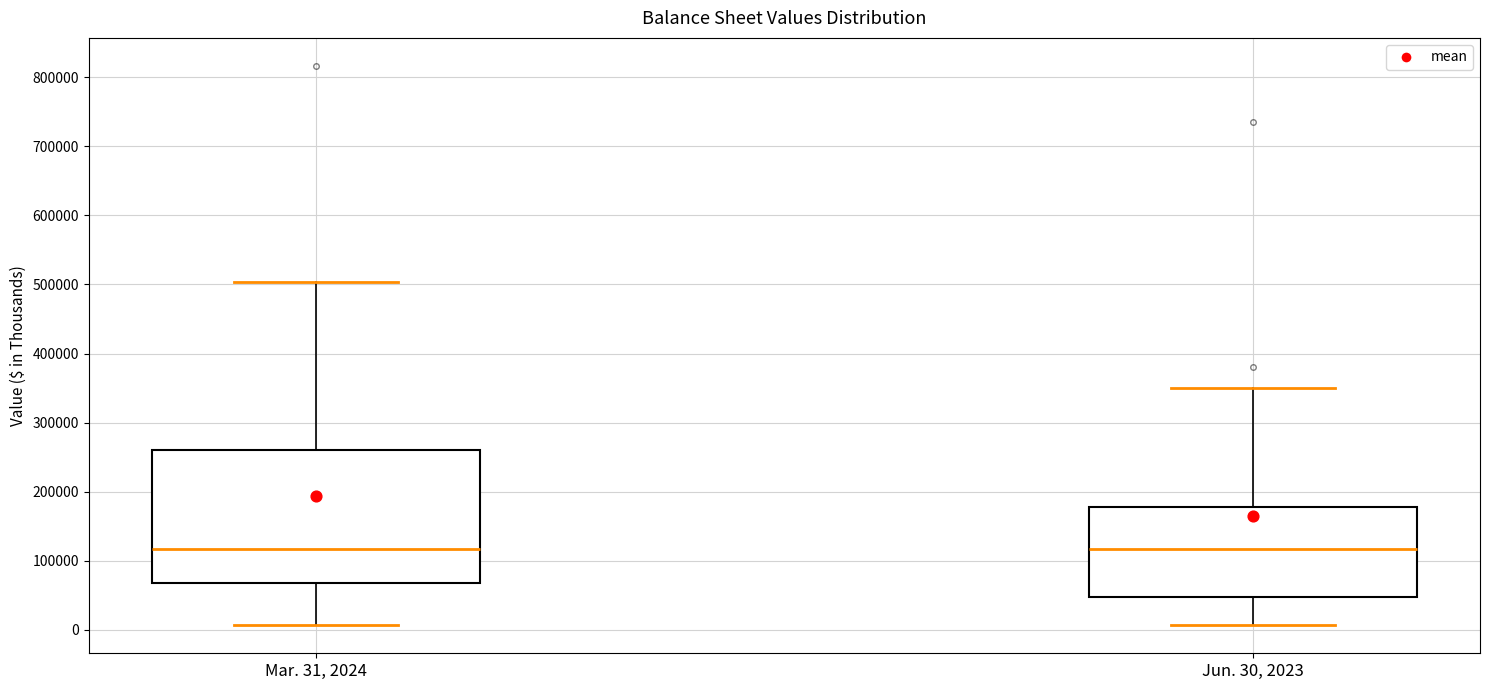

Which box is the tallest, from its lower edge to its upper edge?

Mar. 31, 2024